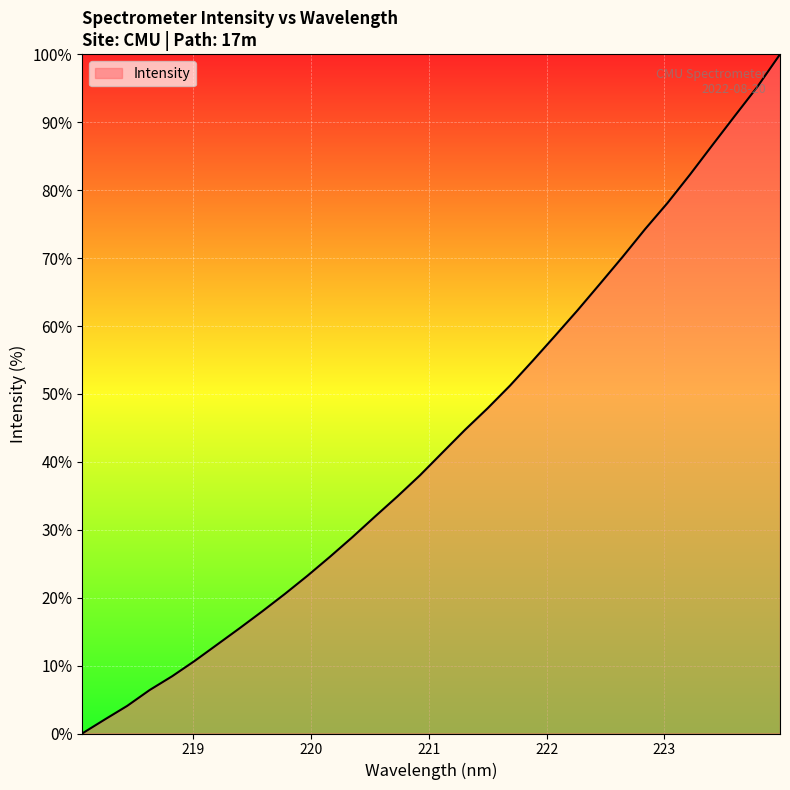

How many series are shown in this chart?

1